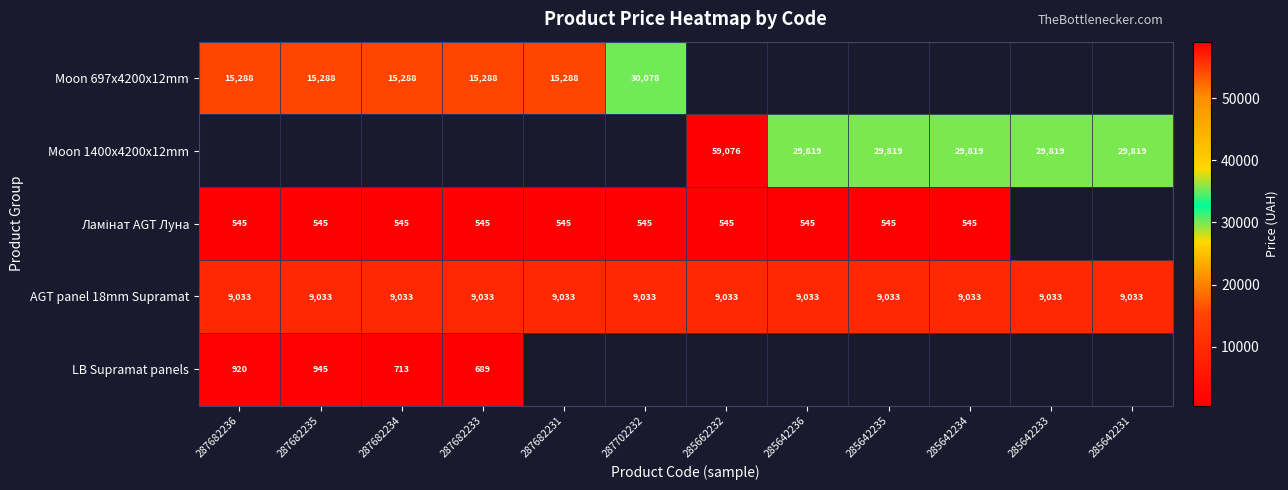

Count the number of data series in this chart.

5